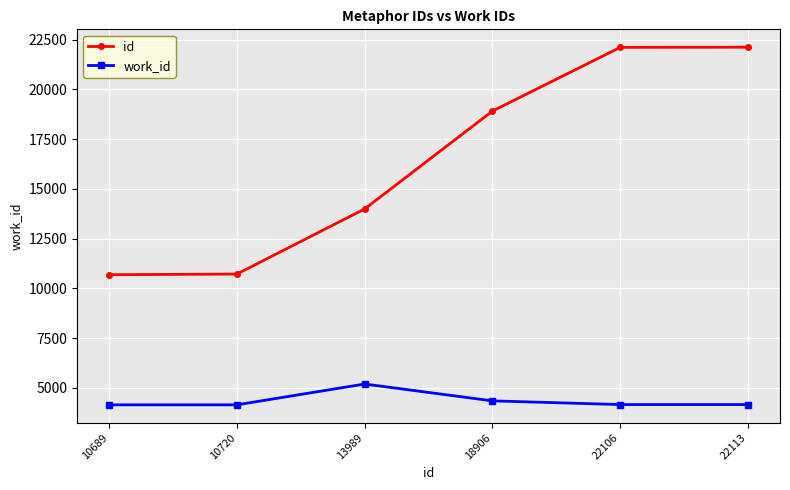

List the series in order of their overall mean, lowest first.

work_id, id